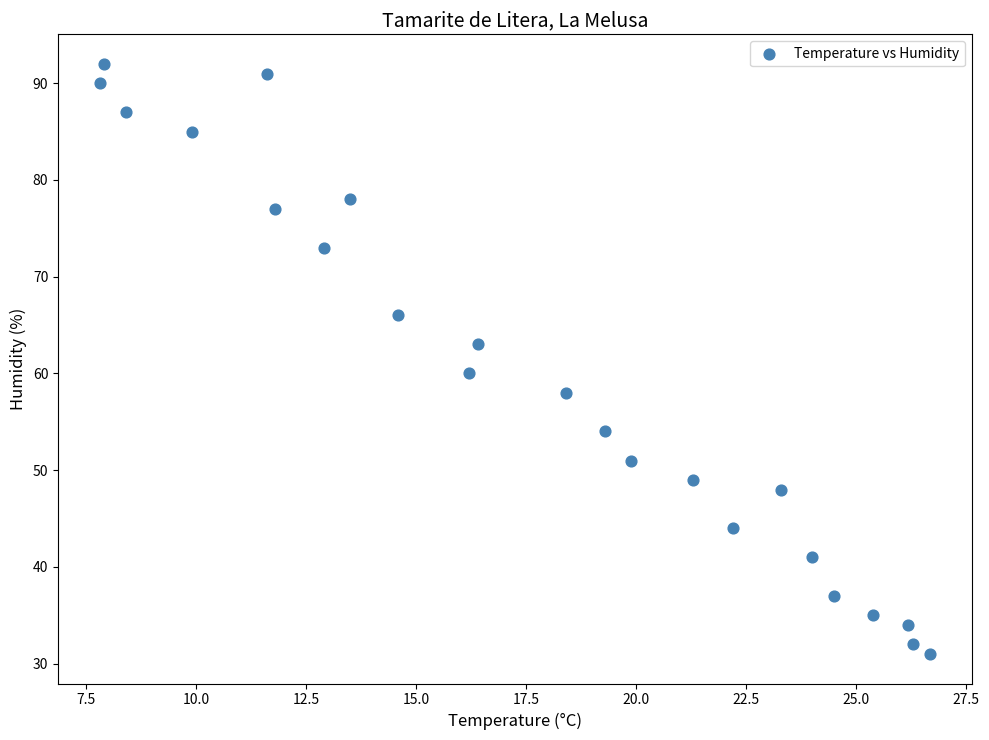

What is the range of Y values (max minus min)?

61